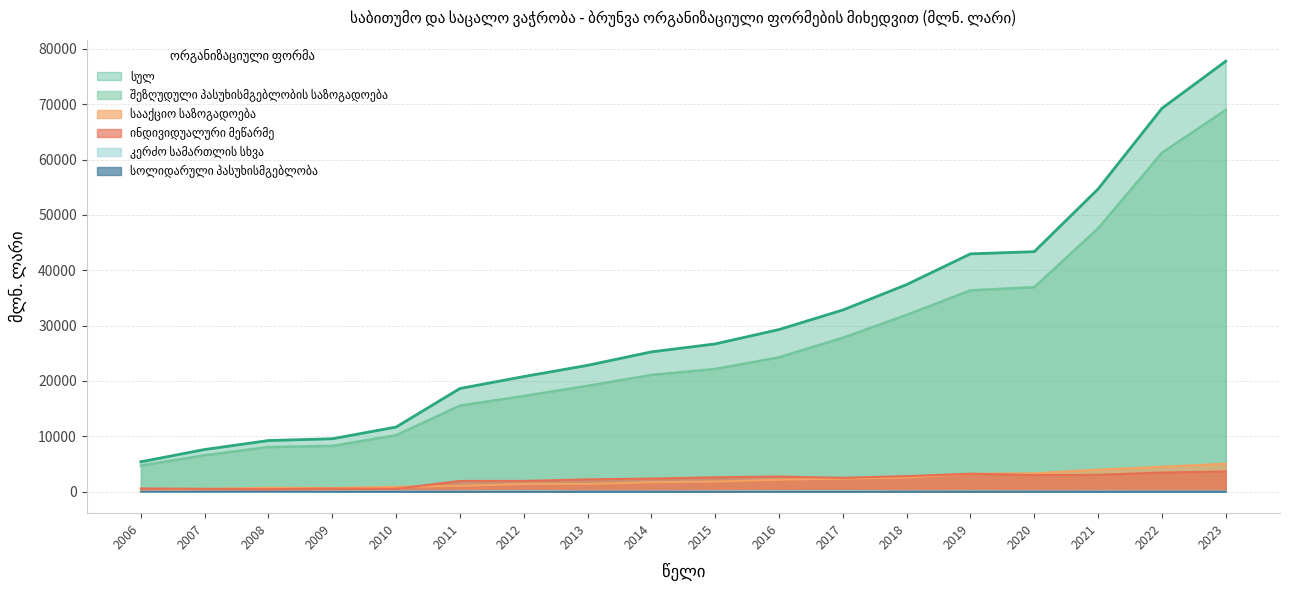

Is the value of ინდივიდუალური მეწარმე at 2017 greater than the value of სულ at 2021?

No